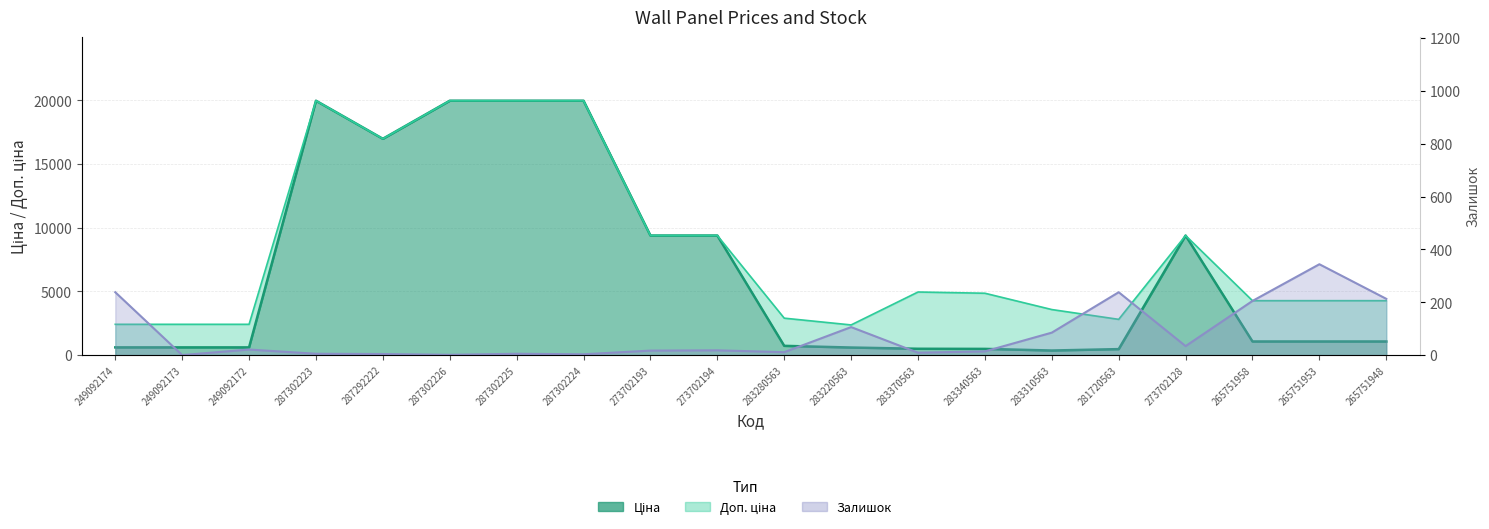

How many data points are less than 18?

10